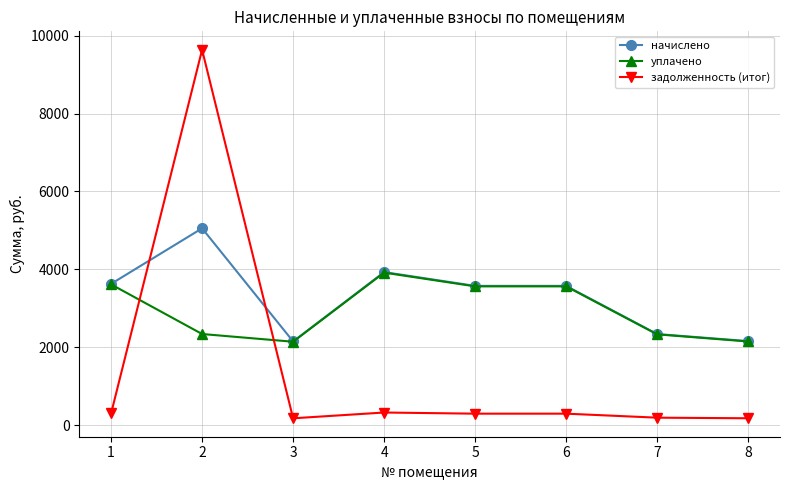

At how many categories does at least one series exceed 8938?

1